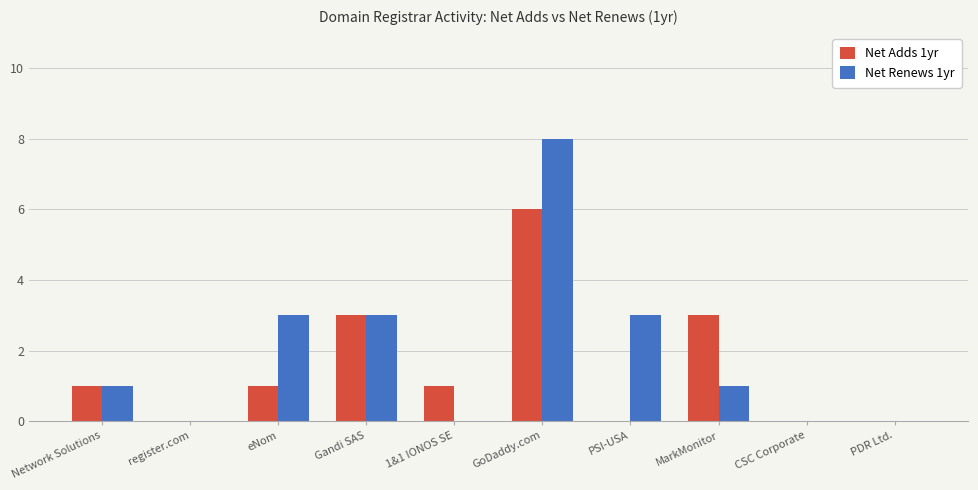

Reading left to right, transcribe all the data shown in this chart.

Net Adds 1yr: 1	0	1	3	1	6	0	3	0	0
Net Renews 1yr: 1	0	3	3	0	8	3	1	0	0